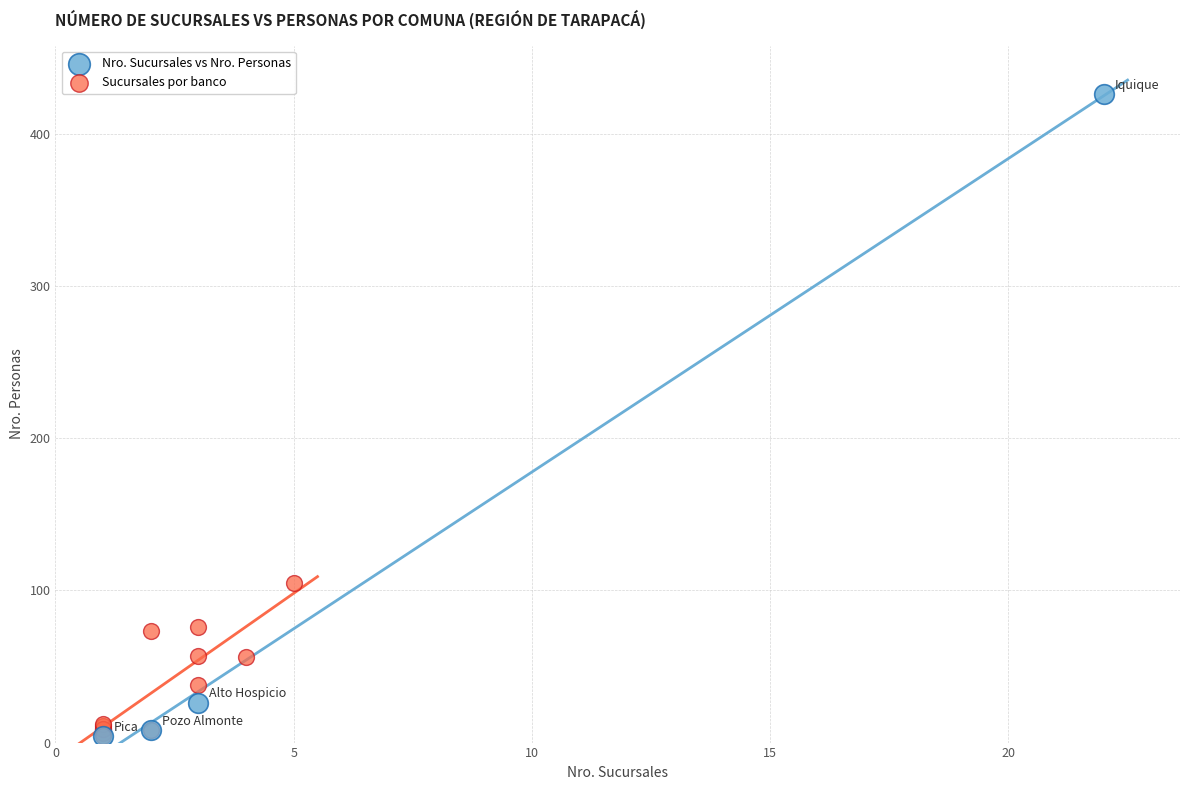

Which series has the widest spread of Y values?

Nro. Sucursales vs Nro. Personas